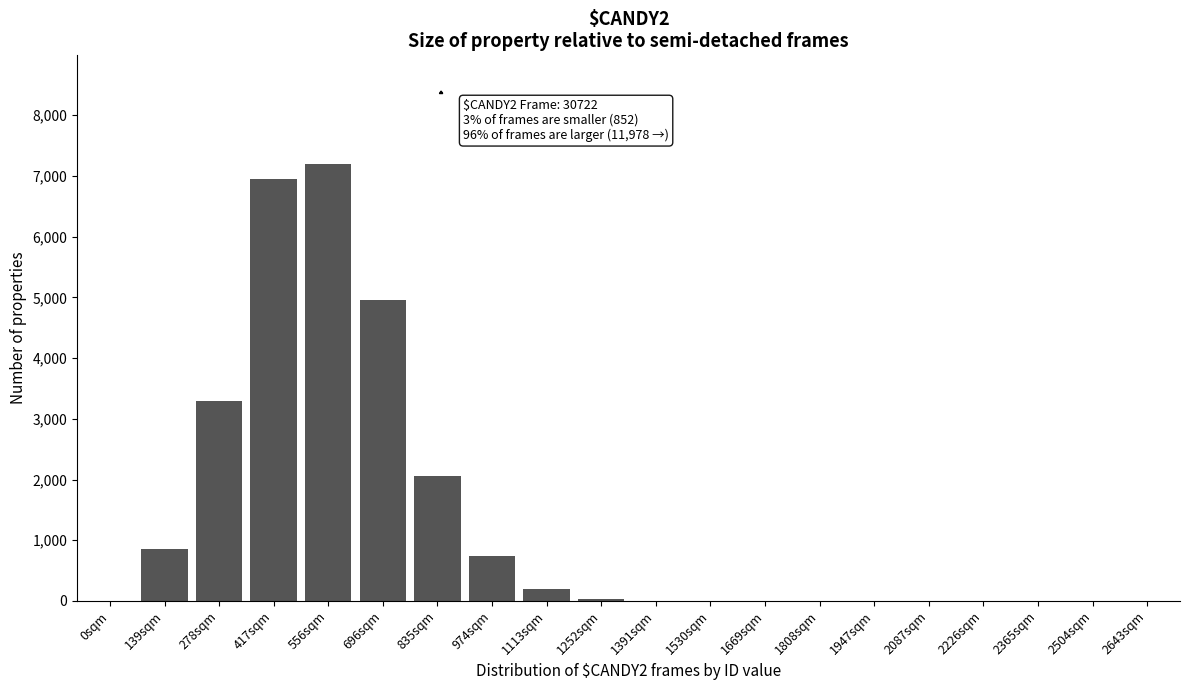

What is the sum of all values?

26292